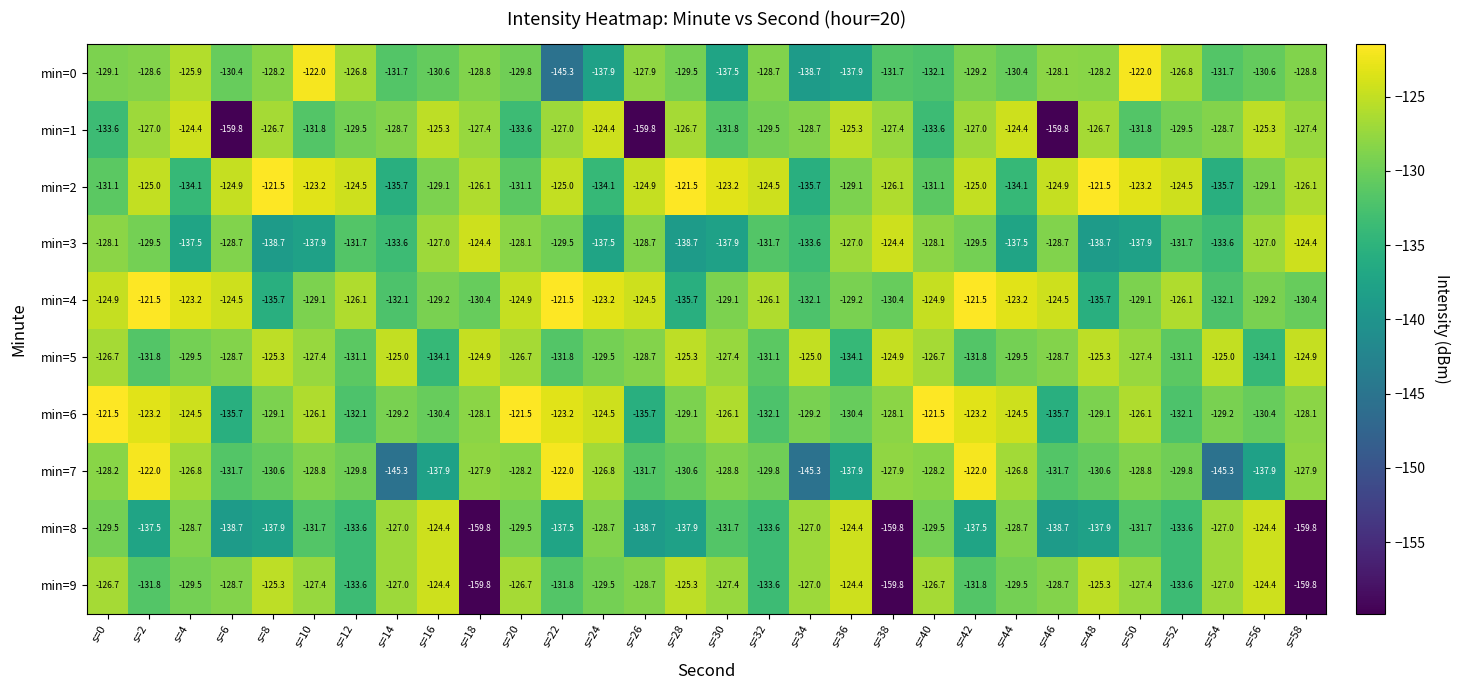

True or false: min=6 has a value of -130.4 at s=16.

True